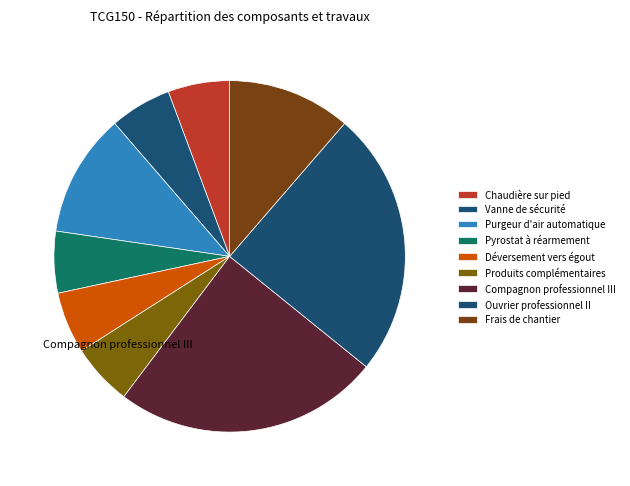

How many segments does this pie chart have?

9